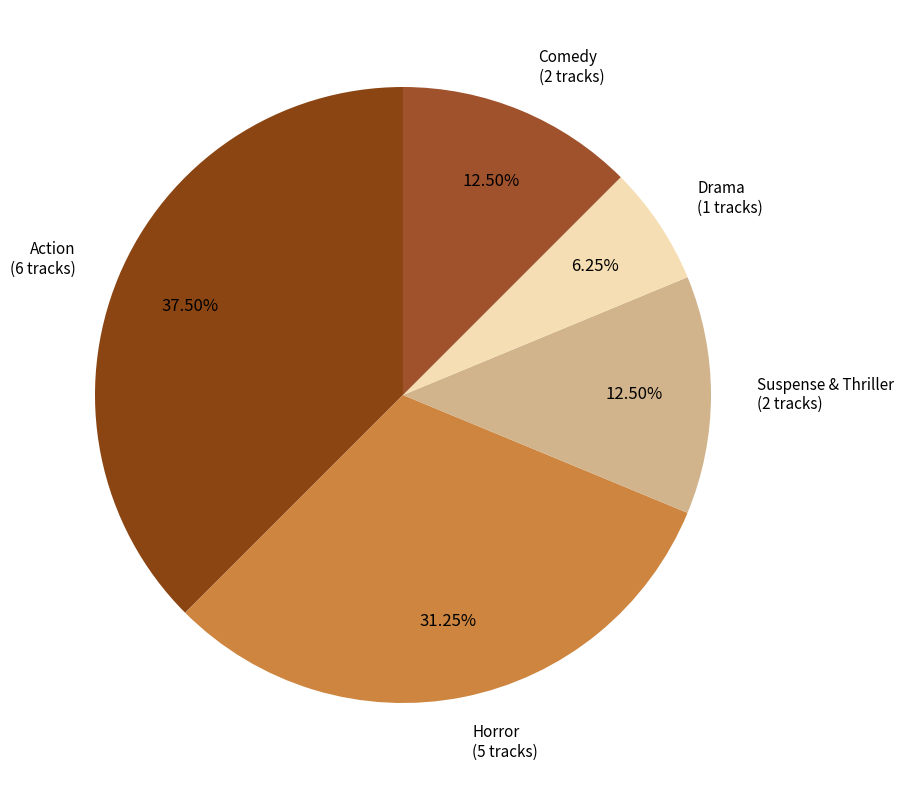

To the nearest percent, what is the difference between the largest and smallest slice percentages?

31%